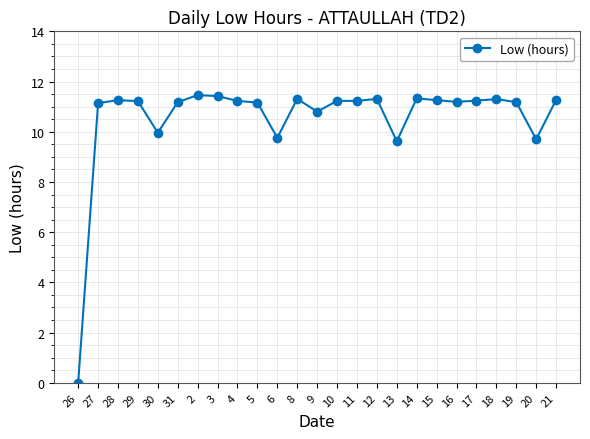

At which label does the data first exceed 11?

27